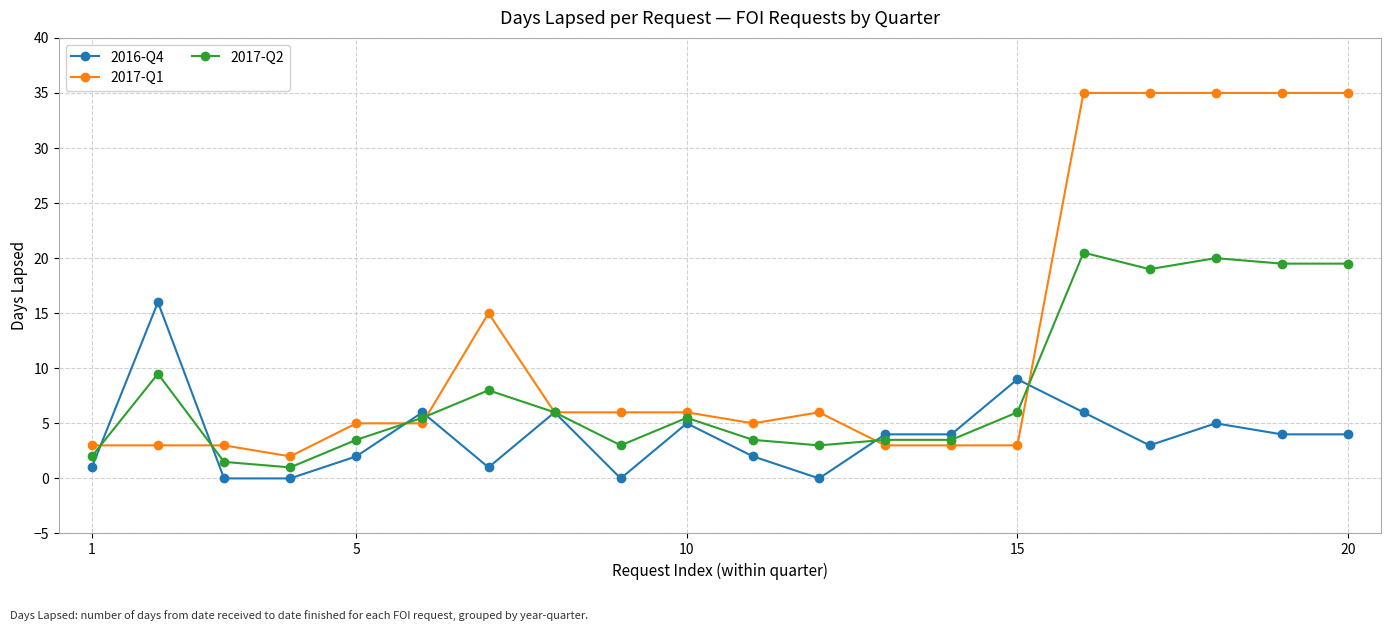

What is the greatest value displayed?

35.0